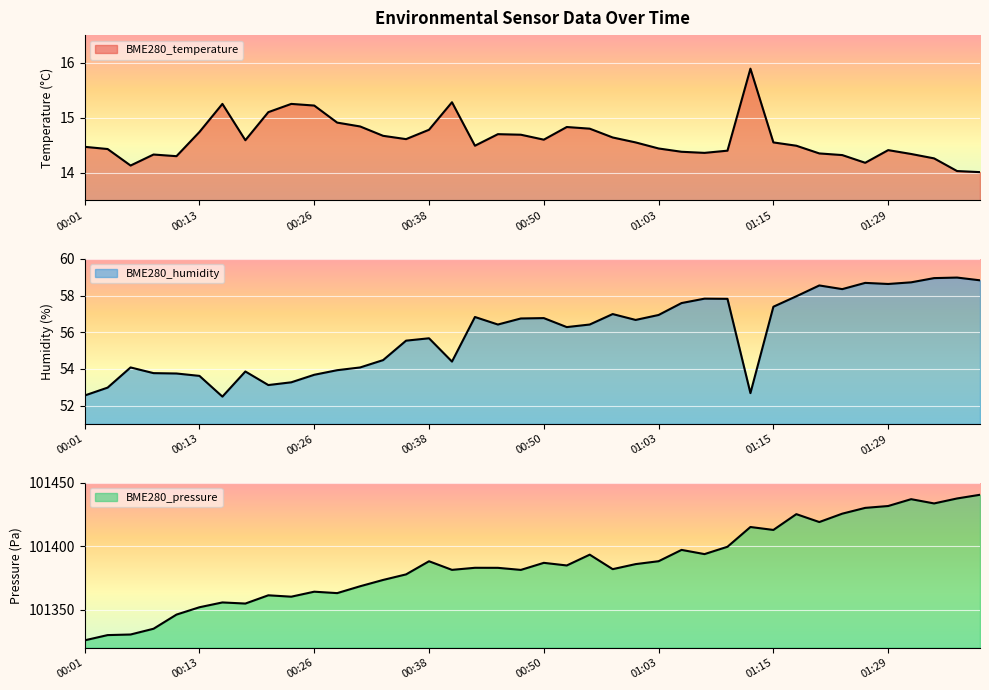

True or false: BME280_temperature and BME280_humidity cross at least once.

False